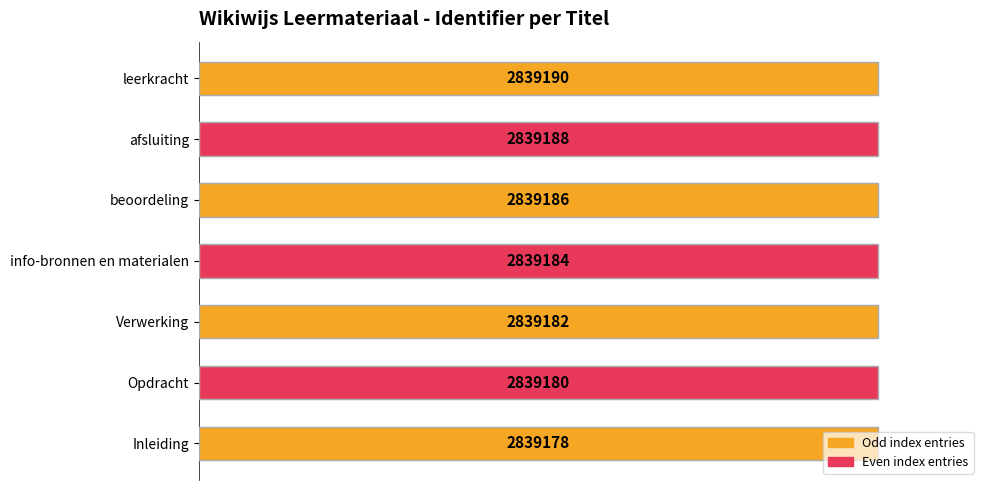

Does the chart contain stacked bars?

No